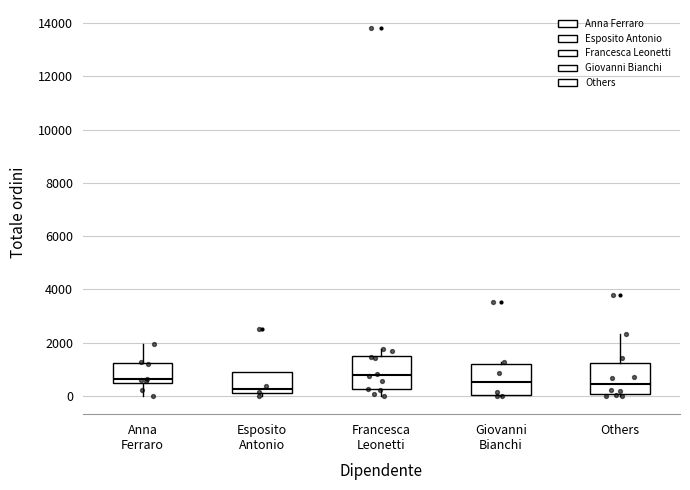

Where is the lower edge of the box for Esposito Antonio on the y-axis? The values are not printed on the chart, so give them approximately, as read against the axis.

0